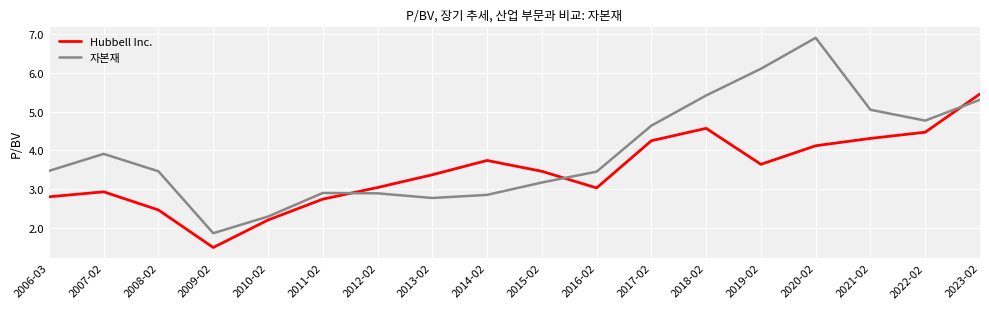

What is the minimum value shown in the chart?

1.5